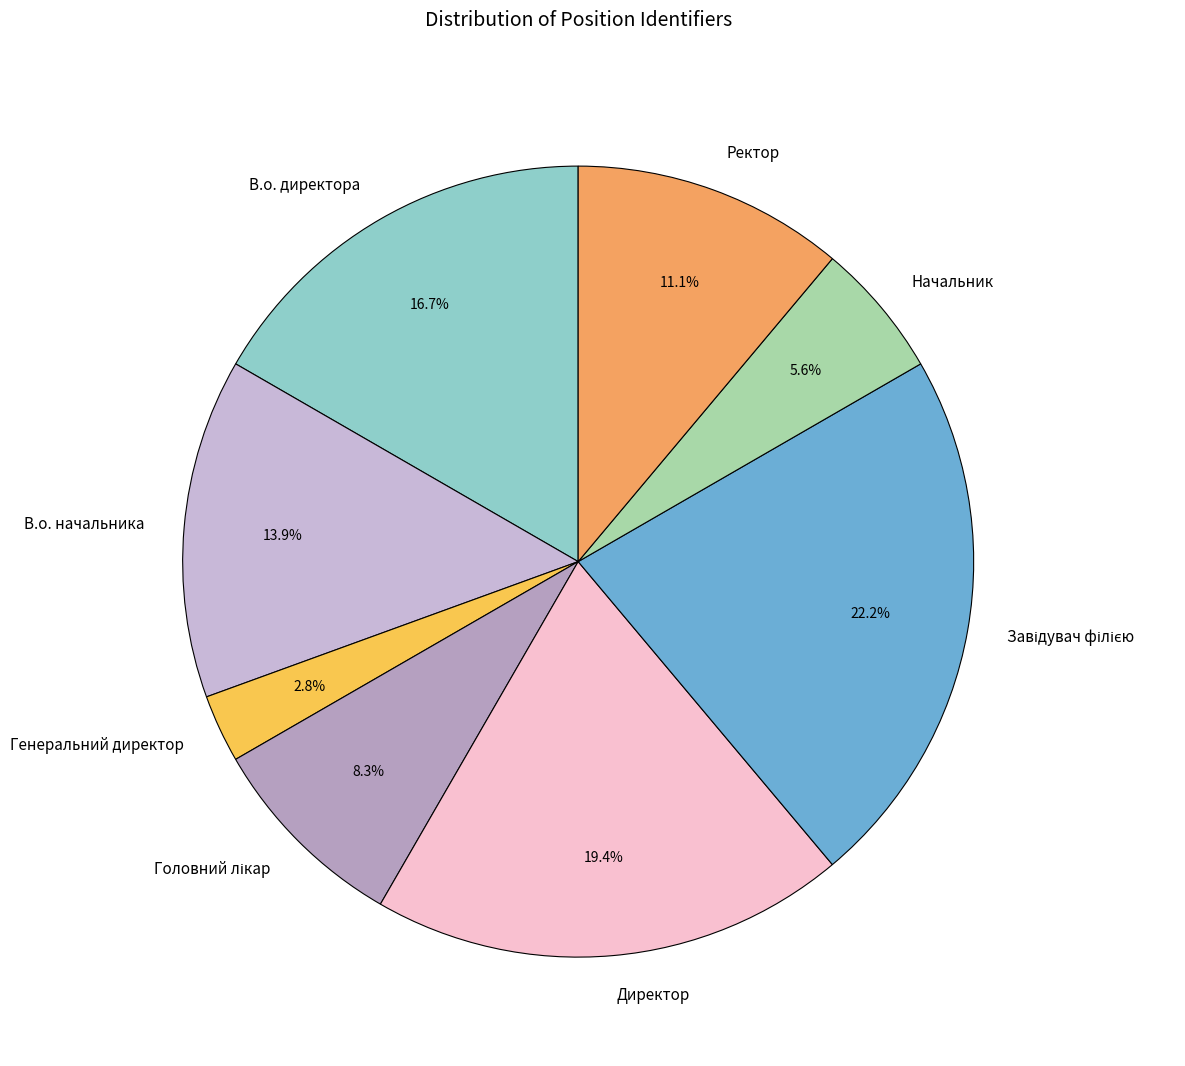

Is there a majority slice in this chart?

No